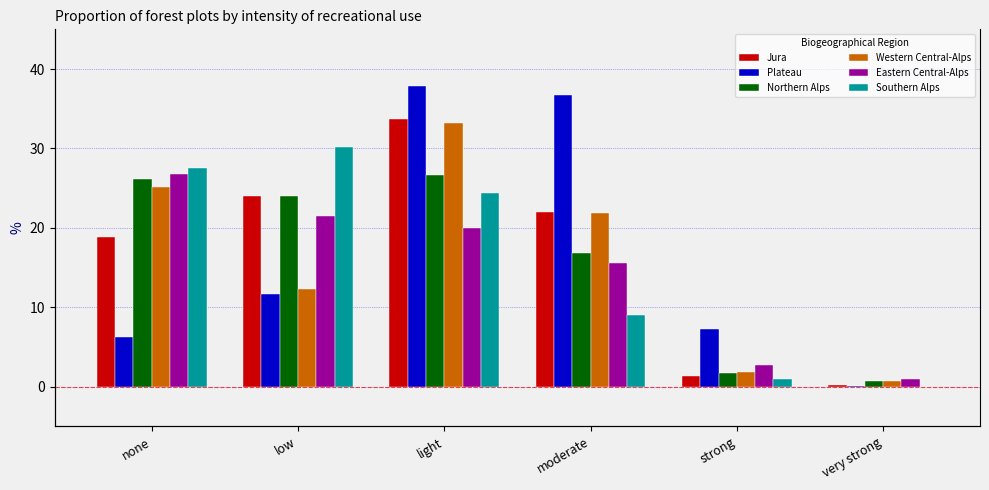

Count the number of categories in the chart.

6